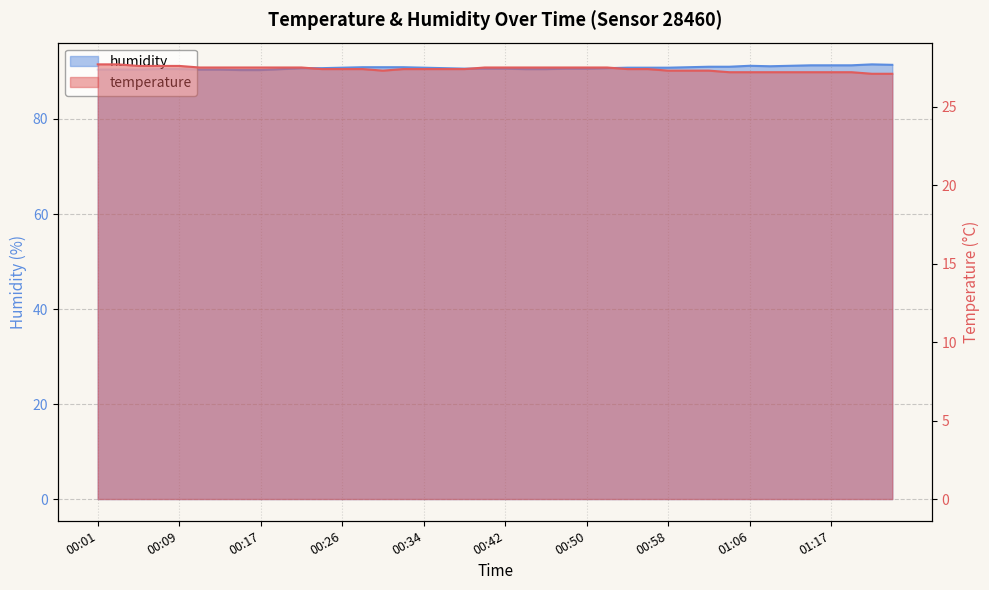

Reading right to left, extract all data points from this chart.

temperature: 01:24=27.1	01:21=27.1	01:19=27.2	01:17=27.2	01:15=27.2	01:13=27.2	01:08=27.2	01:06=27.2	01:04=27.2	01:02=27.3	01:00=27.3	00:58=27.3	00:56=27.4	00:54=27.4	00:52=27.5	00:50=27.5	00:48=27.5	00:46=27.5	00:44=27.5	00:42=27.5	00:40=27.5	00:38=27.4	00:36=27.4	00:34=27.4	00:32=27.4	00:30=27.3	00:28=27.4	00:26=27.4	00:23=27.4	00:21=27.5	00:19=27.5	00:17=27.5	00:15=27.5	00:13=27.5	00:11=27.5	00:09=27.6	00:07=27.6	00:05=27.6	00:03=27.7	00:01=27.7
humidity: 01:24=91.4	01:21=91.5	01:19=91.3	01:17=91.3	01:15=91.3	01:13=91.2	01:08=91.1	01:06=91.2	01:04=91.0	01:02=91.0	01:00=90.9	00:58=90.8	00:56=90.8	00:54=90.8	00:52=90.7	00:50=90.6	00:48=90.6	00:46=90.5	00:44=90.5	00:42=90.6	00:40=90.6	00:38=90.6	00:36=90.7	00:34=90.8	00:32=90.9	00:30=90.9	00:28=90.9	00:26=90.8	00:23=90.7	00:21=90.7	00:19=90.5	00:17=90.3	00:15=90.3	00:13=90.4	00:11=90.4	00:09=90.5	00:07=90.5	00:05=90.4	00:03=90.4	00:01=90.4